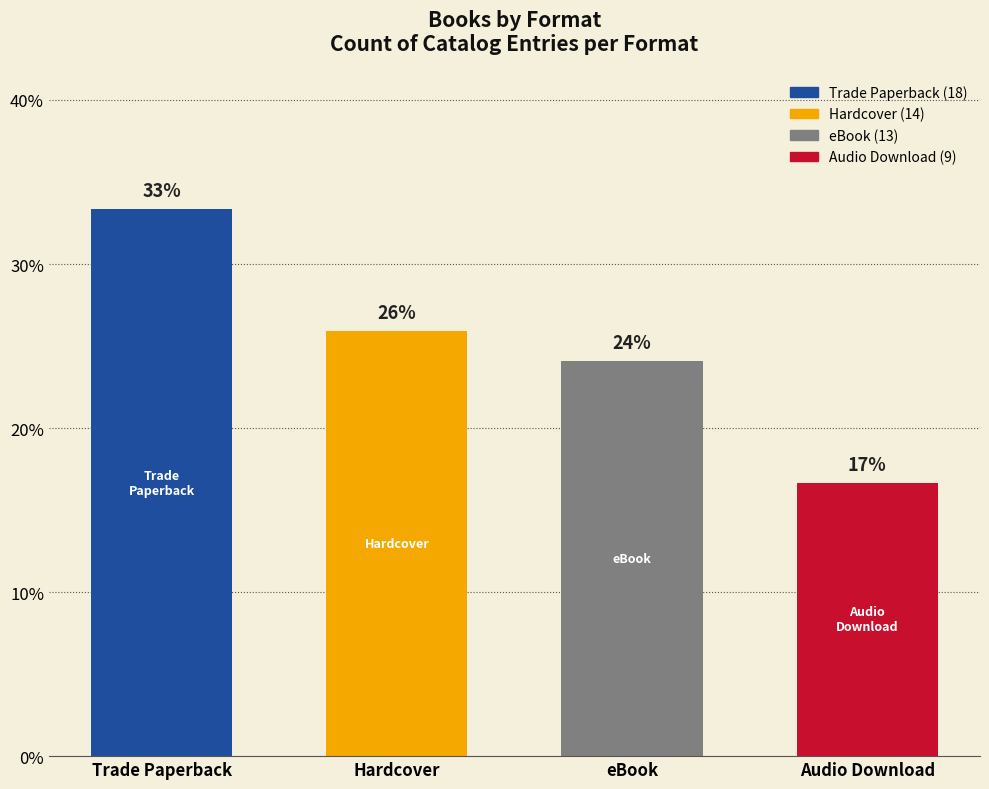

Are the bars horizontal?

No